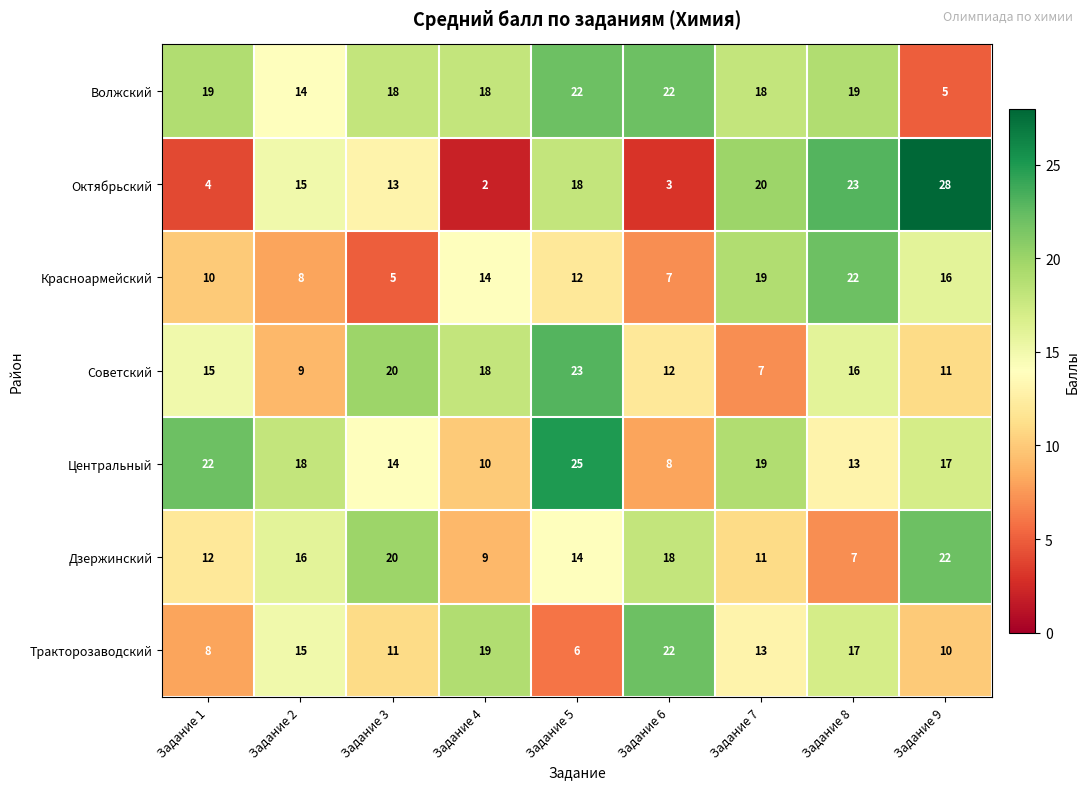

What is the smallest value displayed?

2